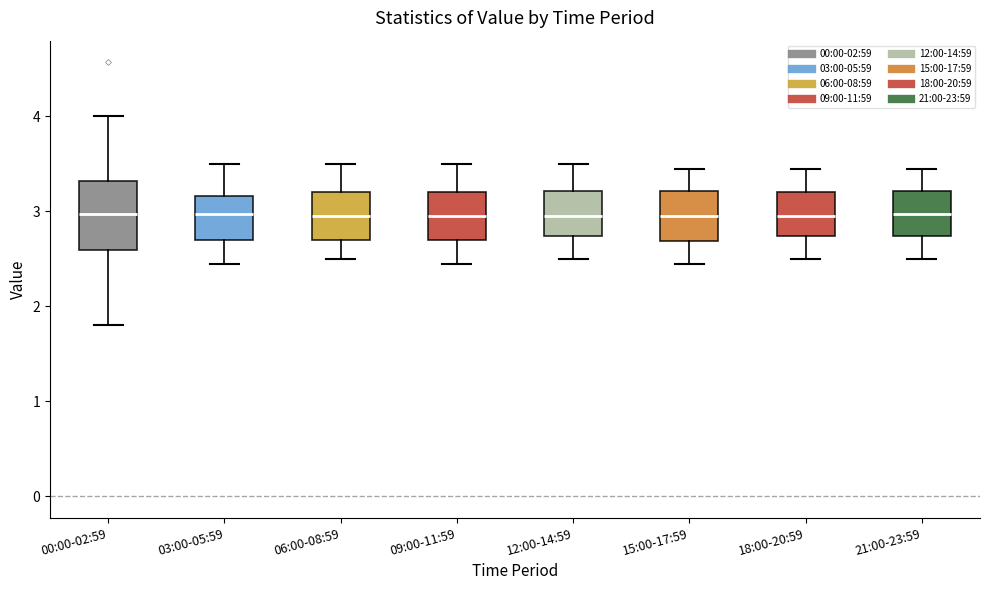

Reading left to right, transcribe this box plot: for each box, give where its median line is, the range the box spans, and where its two whiskers end, as read against the y-axis. The values are not printed on the chart, so give them approximately, as read against the axis.

00:00-02:59: median 3.0, box 2.6 to 3.3, whiskers 1.8 to 4.0
03:00-05:59: median 3.0, box 2.7 to 3.2, whiskers 2.5 to 3.5
06:00-08:59: median 3.0, box 2.7 to 3.2, whiskers 2.5 to 3.5
09:00-11:59: median 3.0, box 2.7 to 3.2, whiskers 2.5 to 3.5
12:00-14:59: median 3.0, box 2.7 to 3.2, whiskers 2.5 to 3.5
15:00-17:59: median 3.0, box 2.7 to 3.2, whiskers 2.5 to 3.5
18:00-20:59: median 3.0, box 2.7 to 3.2, whiskers 2.5 to 3.5
21:00-23:59: median 3.0, box 2.7 to 3.2, whiskers 2.5 to 3.5